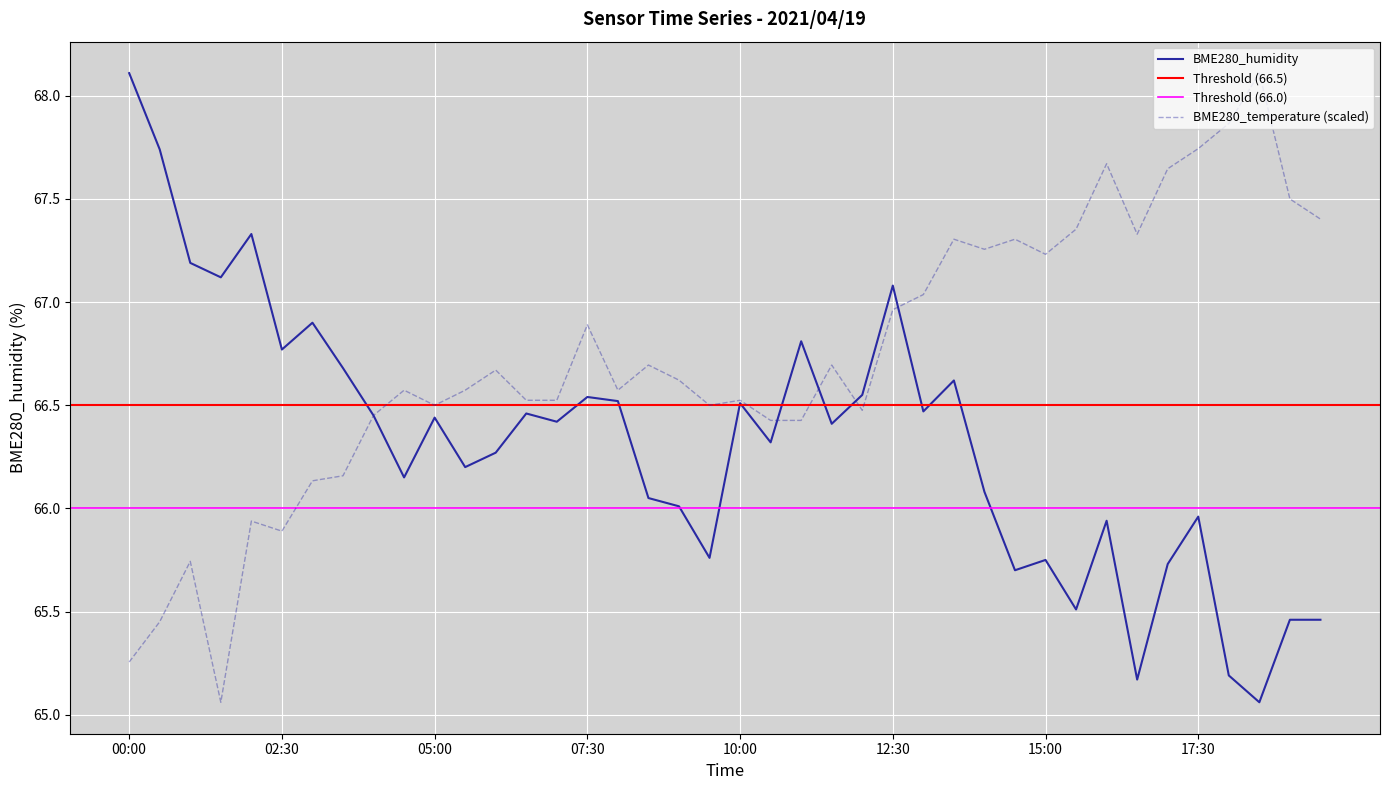

The value of BME280_humidity at 00:00 is 68.1. True or false?

True